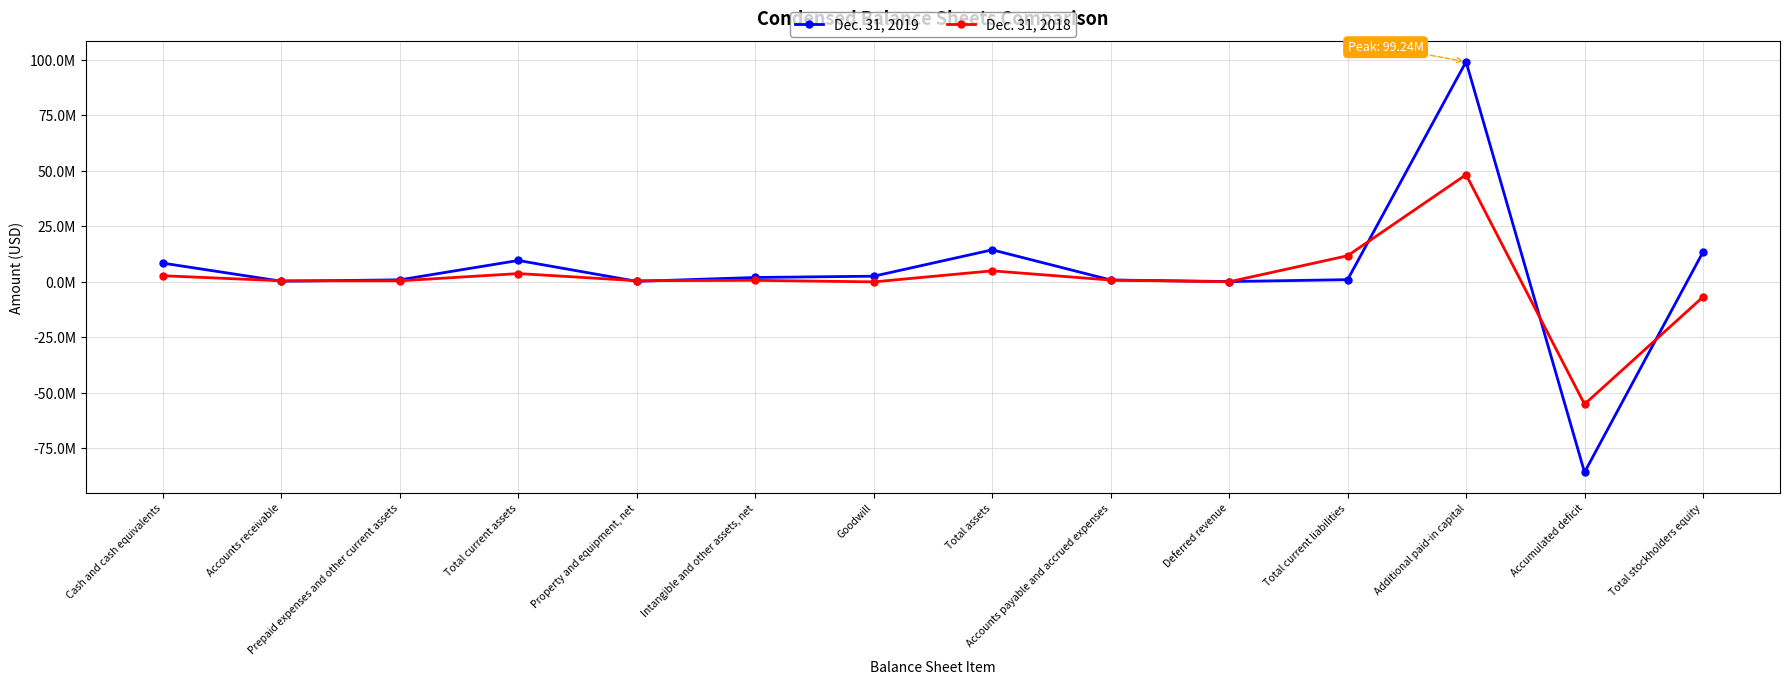

At Prepaid expenses and other current assets, list the series in order from smallest to largest.

Dec. 31, 2018, Dec. 31, 2019